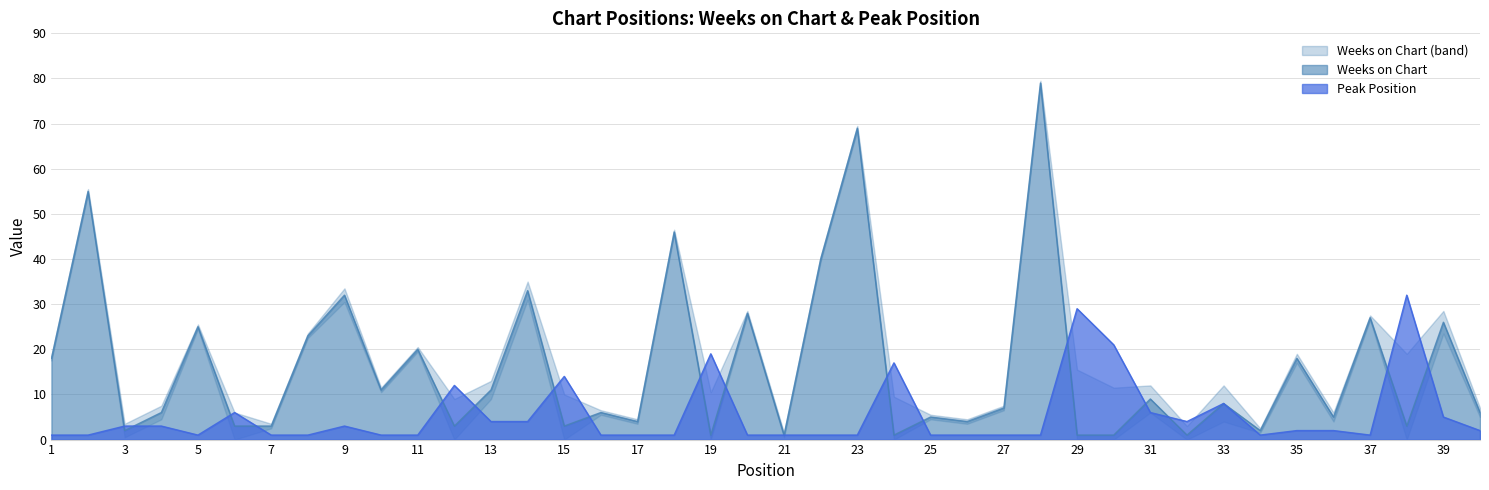

The value of Weeks on Chart at 1 is 8. True or false?

False